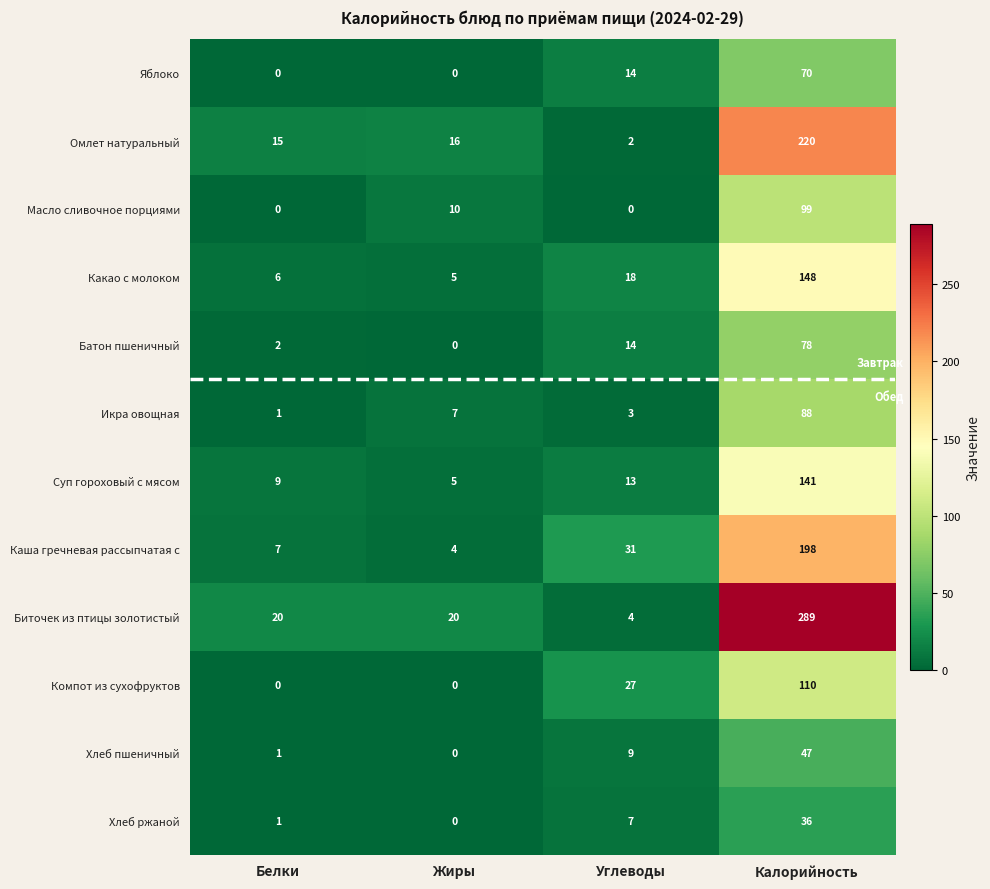

What is the spread (max minus min) of values at Белки?

20